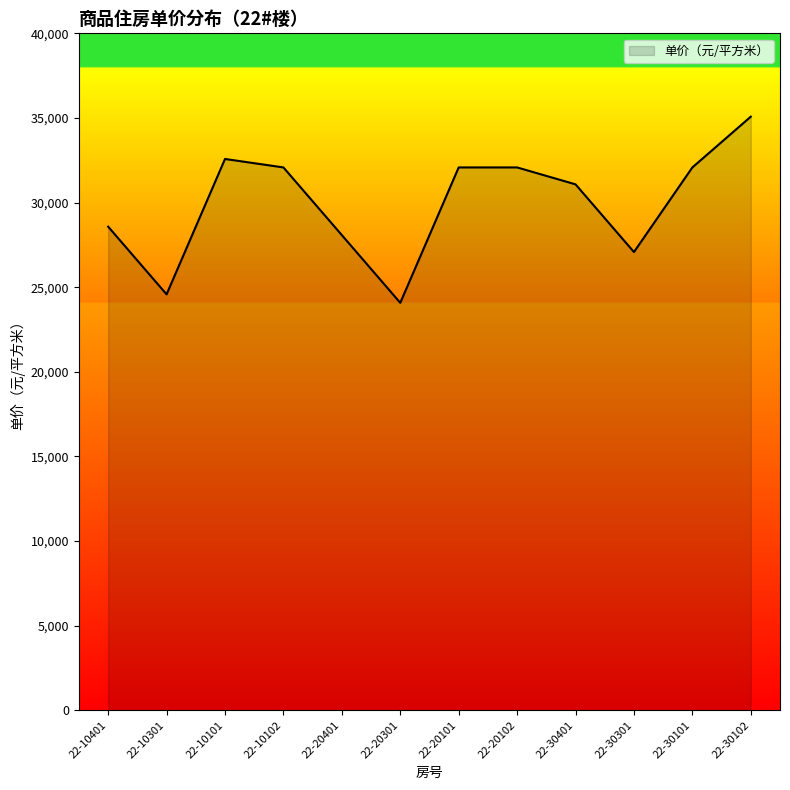

Which has a higher value, 22-10301 or 22-20401?

22-20401